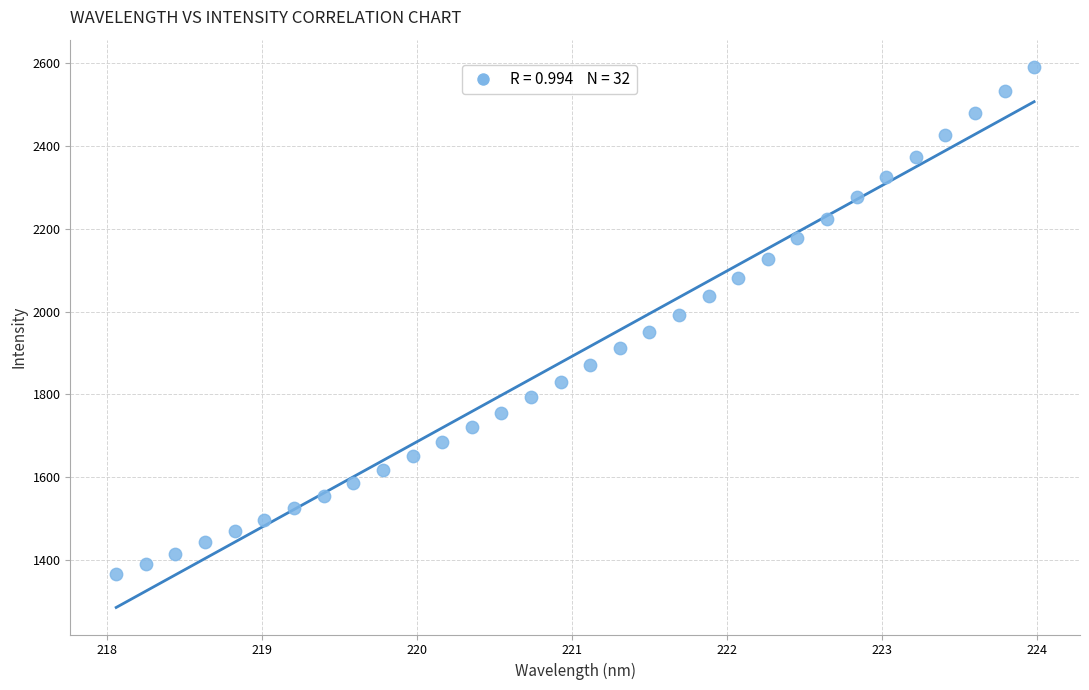

What is the range of Y values (max minus min)?

1226.9